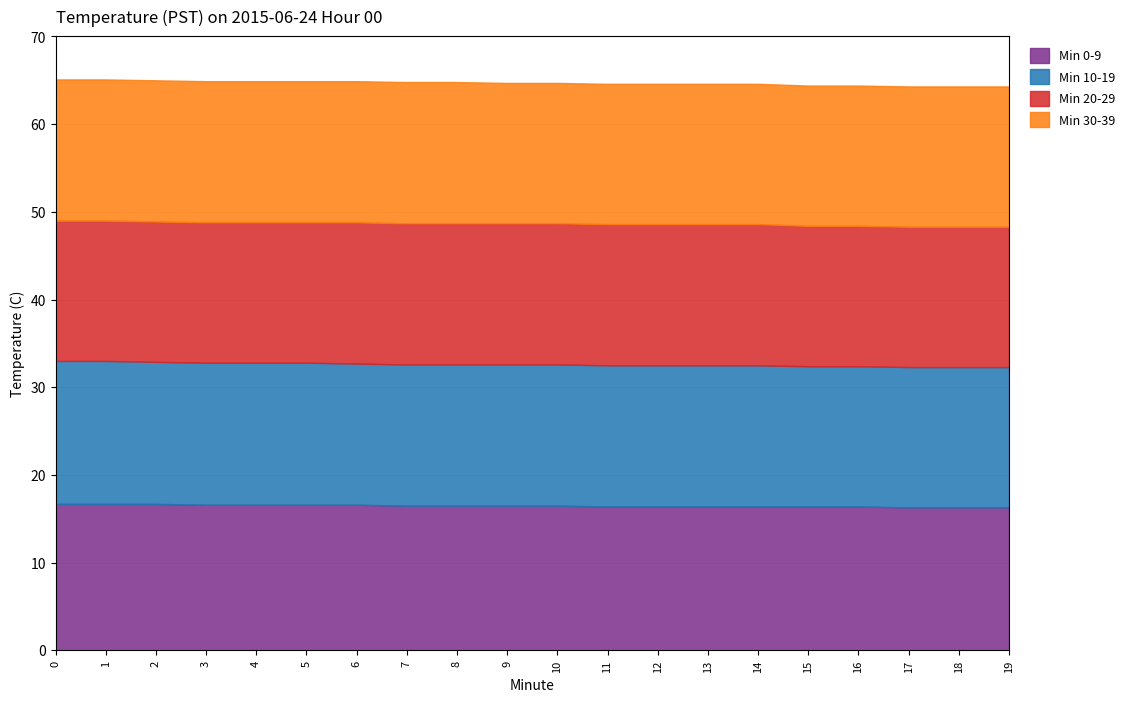

Reading right to left, transcribe all the data shown in this chart.

Min 0-9: 19=16.3	18=16.3	17=16.3	16=16.4	15=16.4	14=16.4	13=16.4	12=16.4	11=16.4	10=16.5	9=16.5	8=16.5	7=16.5	6=16.6	5=16.6	4=16.6	3=16.6	2=16.7	1=16.7	0=16.7
Min 10-19: 19=16.0	18=16.0	17=16.0	16=16.0	15=16.0	14=16.1	13=16.1	12=16.1	11=16.1	10=16.1	9=16.1	8=16.1	7=16.1	6=16.1	5=16.2	4=16.2	3=16.2	2=16.2	1=16.3	0=16.3
Min 20-29: 19=16.0	18=16.0	17=16.0	16=16.0	15=16.0	14=16.1	13=16.1	12=16.1	11=16.1	10=16.1	9=16.1	8=16.1	7=16.1	6=16.1	5=16.0	4=16.0	3=16.0	2=16.0	1=16.0	0=16.0
Min 30-39: 19=16.0	18=16.0	17=16.0	16=16.0	15=16.0	14=16.0	13=16.0	12=16.0	11=16.0	10=16.0	9=16.0	8=16.1	7=16.1	6=16.1	5=16.1	4=16.1	3=16.1	2=16.1	1=16.1	0=16.1